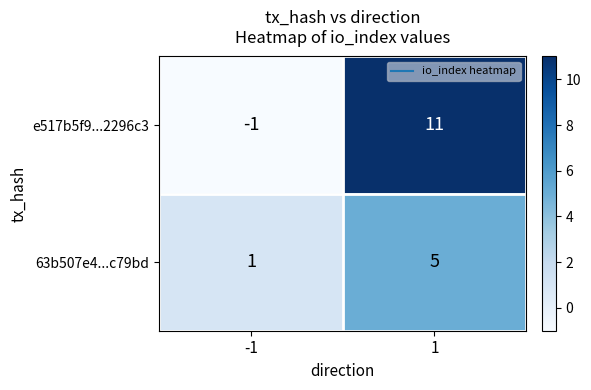

What is the maximum value shown in the chart?

11